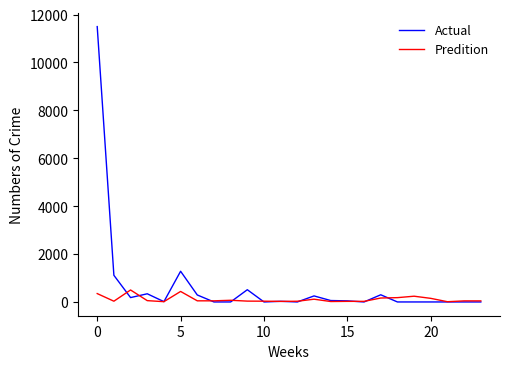

Which series has the largest range (max minus min)?

Actual